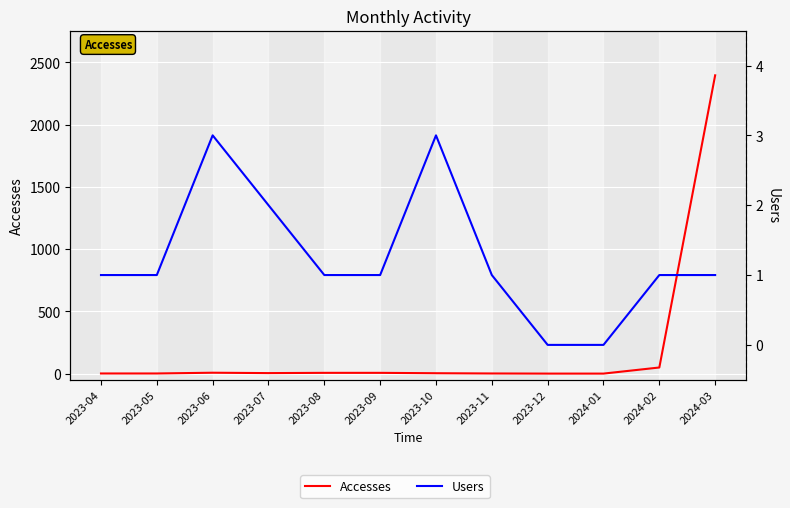

Reading right to left, extract all data points from this chart.

Accesses: 2024-03=2396	2024-02=49	2024-01=0	2023-12=0	2023-11=1	2023-10=3	2023-09=6	2023-08=6	2023-07=4	2023-06=7	2023-05=1	2023-04=1
Users: 2024-03=1	2024-02=1	2024-01=0	2023-12=0	2023-11=1	2023-10=3	2023-09=1	2023-08=1	2023-07=2	2023-06=3	2023-05=1	2023-04=1